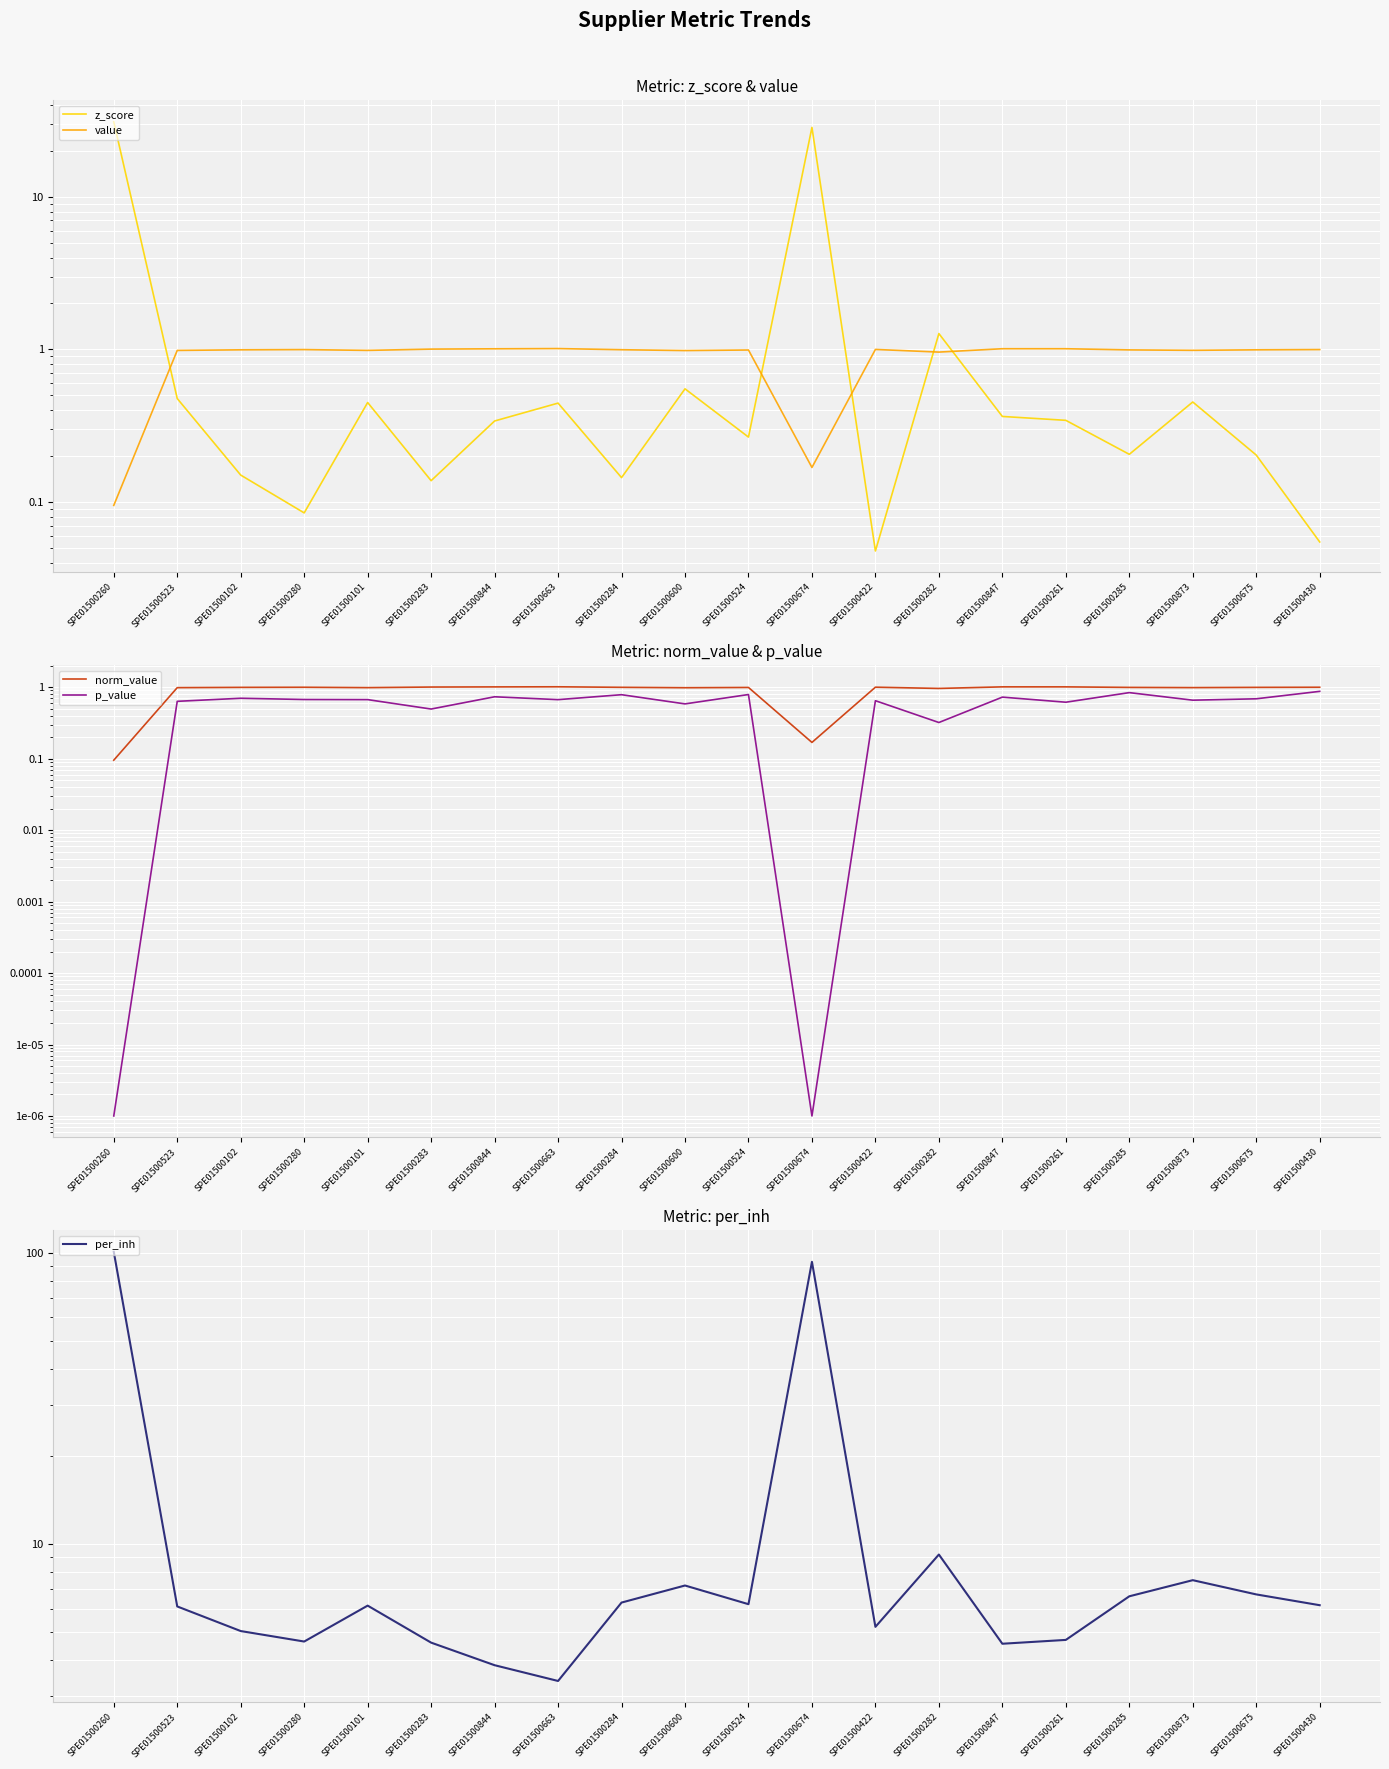

What is the value of the norm_value point at the 5th from the left?

1.0